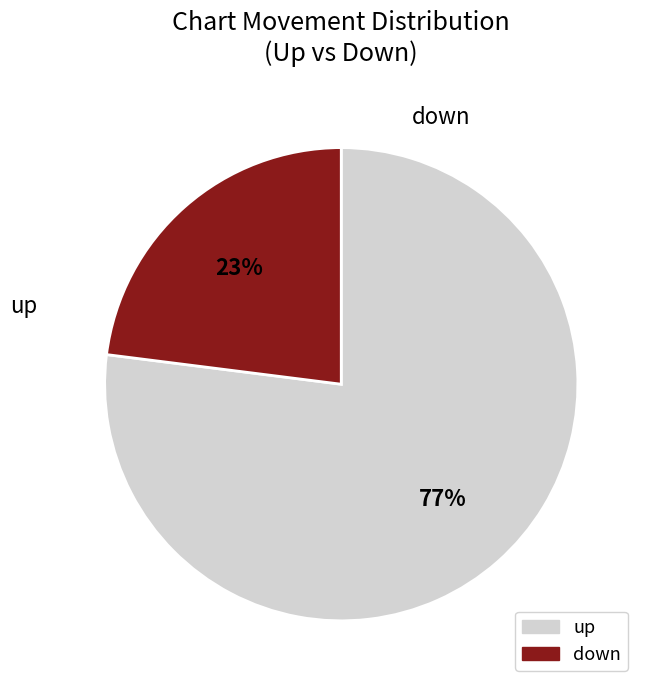

Does up represent more than half of the total?

Yes